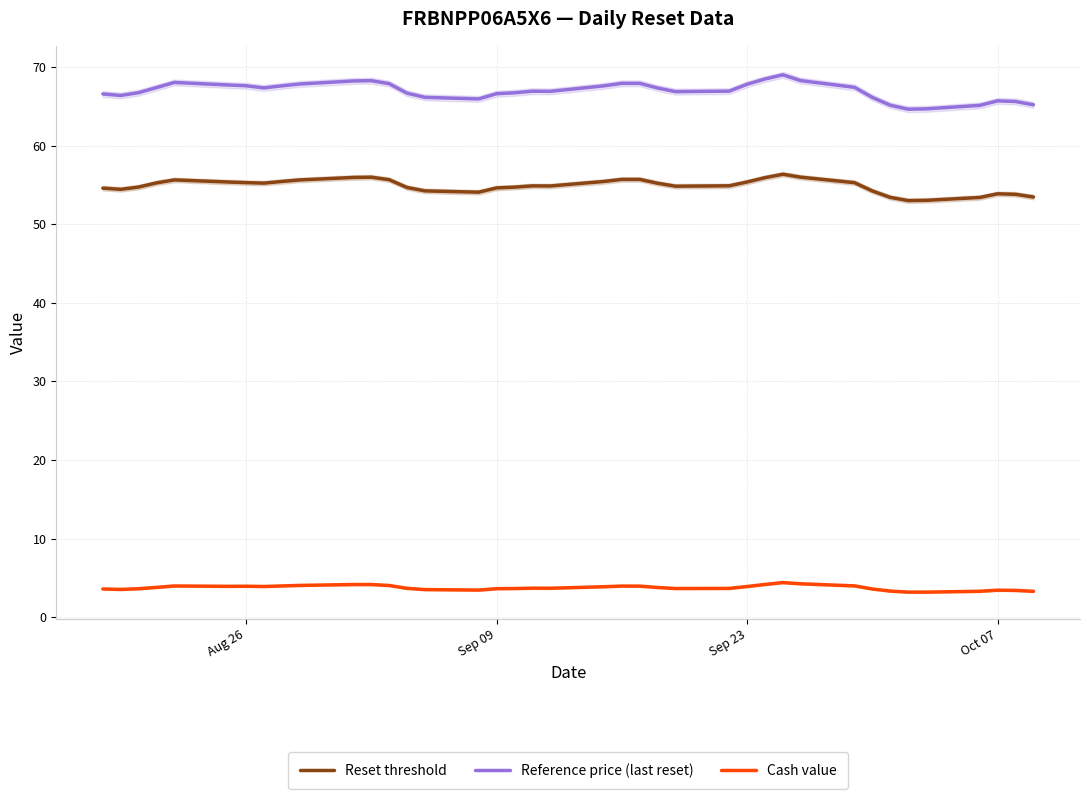

True or false: Reference price (last reset) and Reset threshold cross at least once.

False